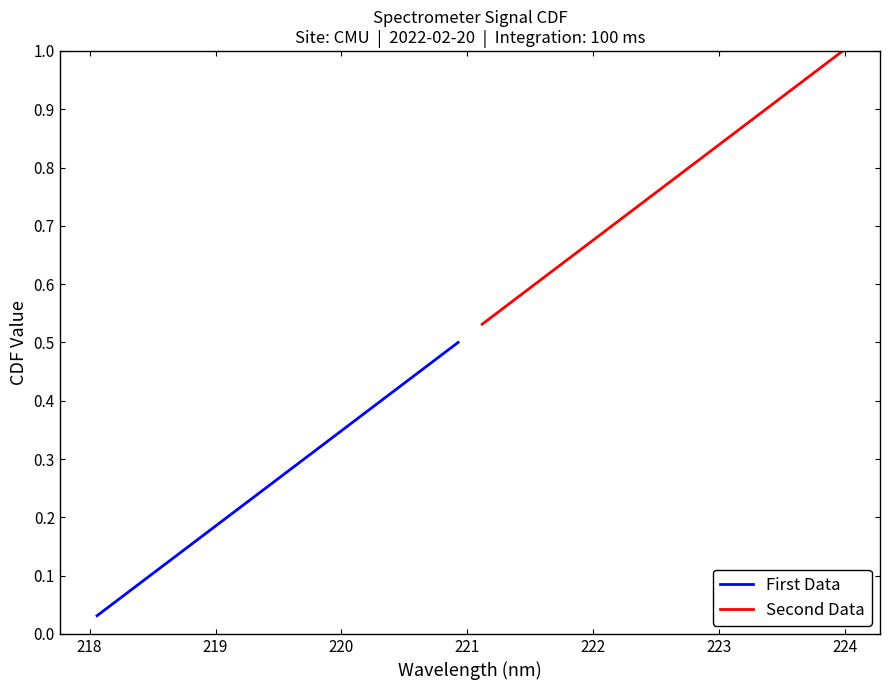

Which series has the widest spread of values?

First Data